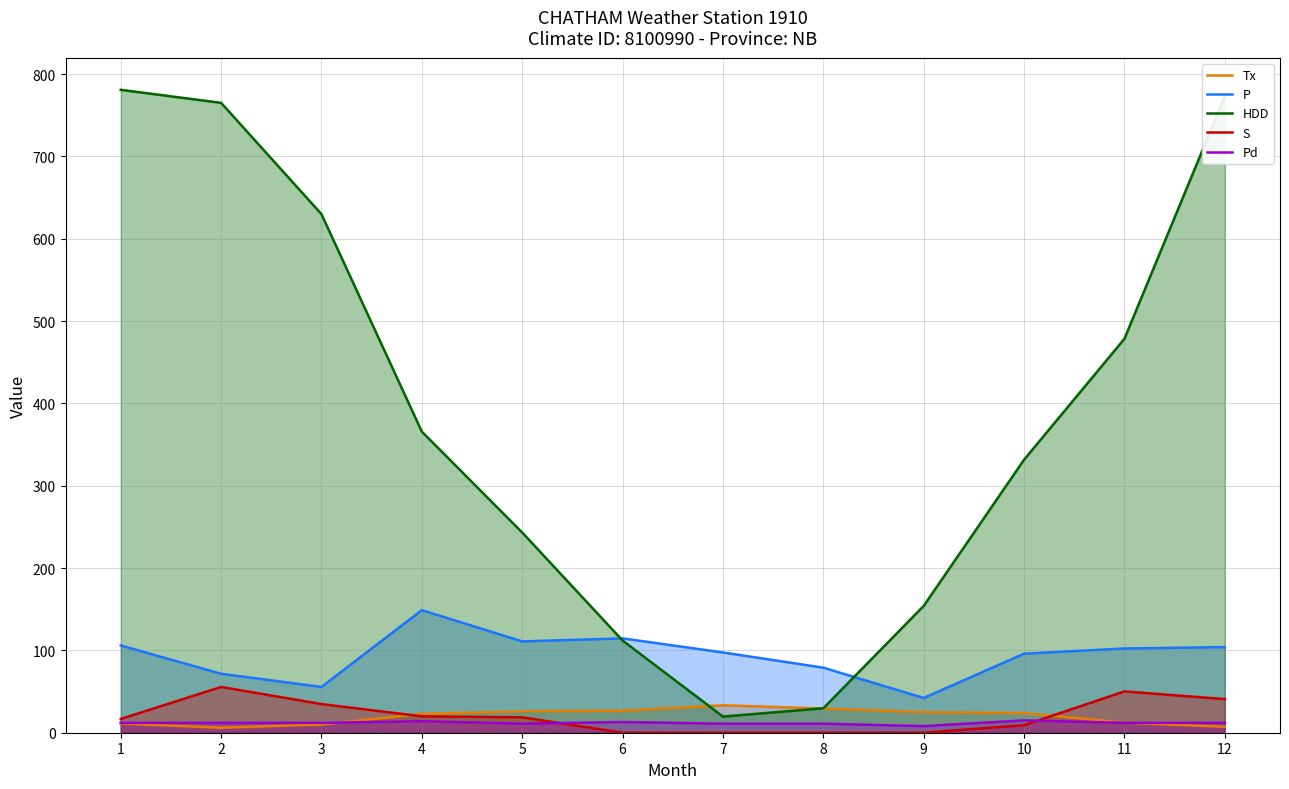

The HDD series shows 240.4 at 3. True or false?

False